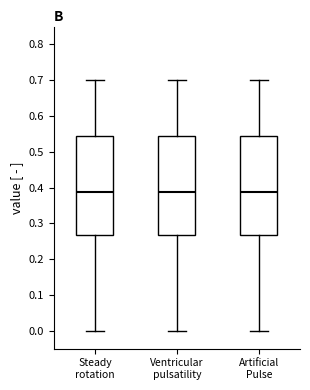

Reading left to right, transcribe this box plot: for each box, give where its median line is, the range the box spans, and where its two whiskers end, as read against the y-axis. The values are not printed on the chart, so give them approximately, as read against the axis.

Steady rotation: median 0.39, box 0.27 to 0.54, whiskers 0.00 to 0.70
Ventricular pulsatility: median 0.39, box 0.27 to 0.54, whiskers 0.00 to 0.70
Artificial Pulse: median 0.39, box 0.27 to 0.54, whiskers 0.00 to 0.70